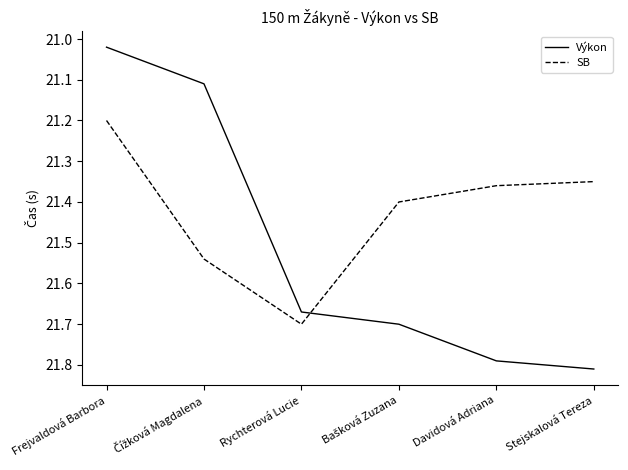

Which series has the widest spread of values?

Výkon